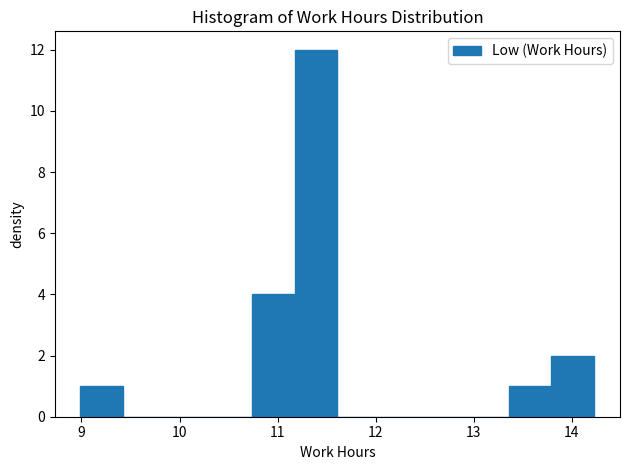

What is the height of the bar covering 13.8 to 14.2 on the x-axis? Neither the bar edges nor the heights are printed on the chart, so give them approximately, as read against the axes.

2